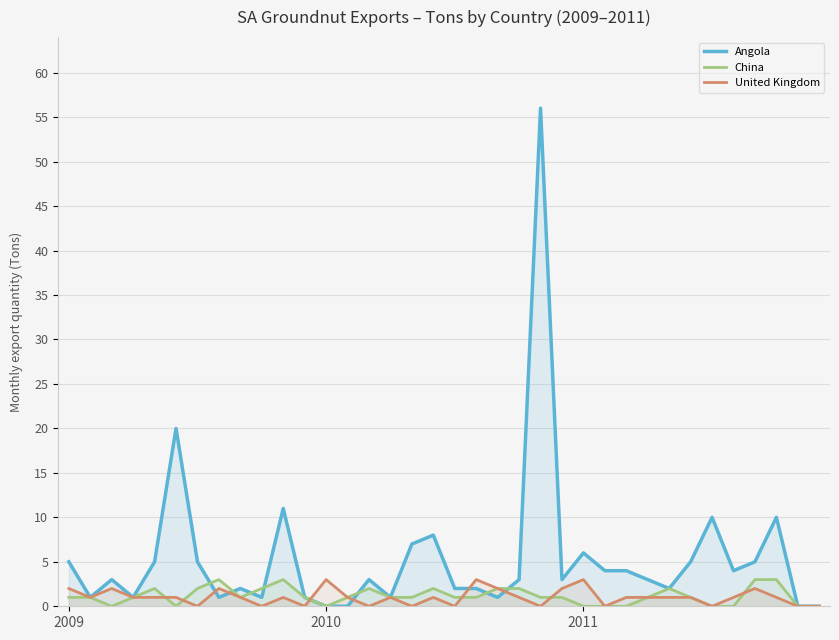

True or false: United Kingdom and China cross at least once.

True